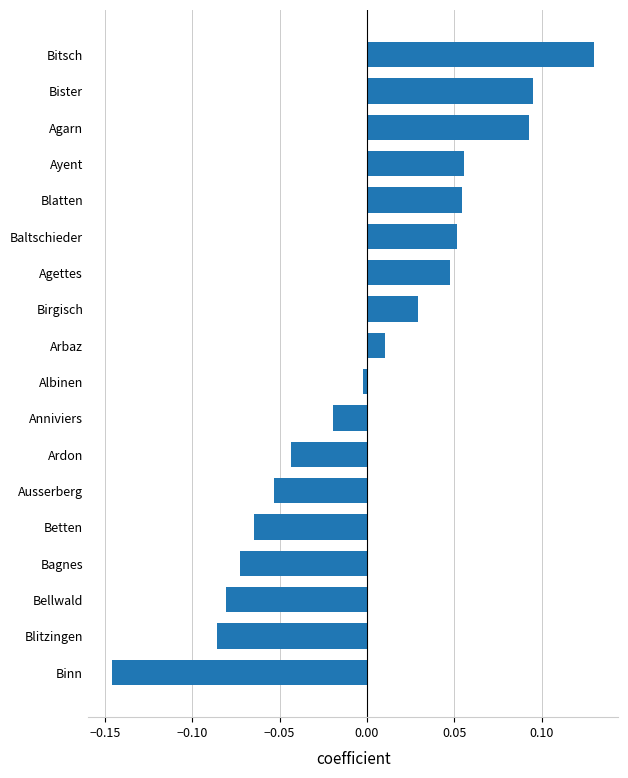

At which label is the value closest to 0?

Albinen